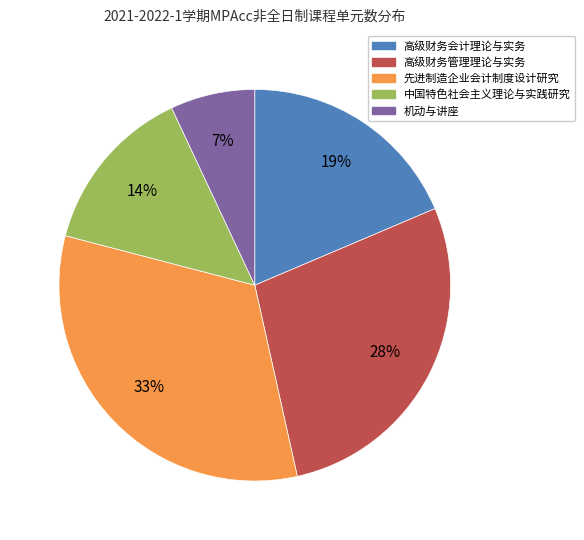

Do 高级财务管理理论与实务 and 先进制造企业会计制度设计研究 together represent more than half of the pie?

Yes